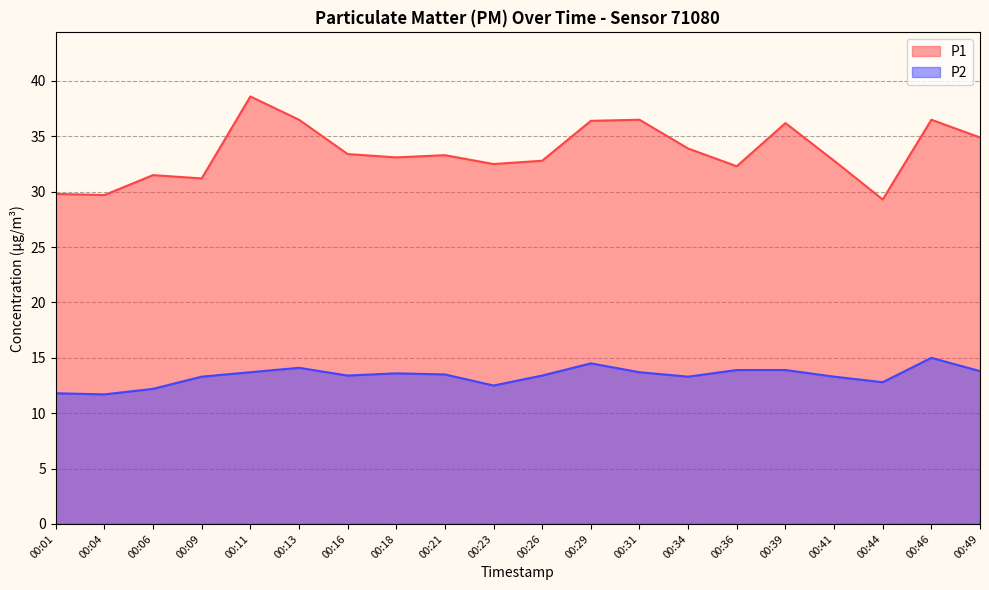

Which series has the largest range (max minus min)?

P1